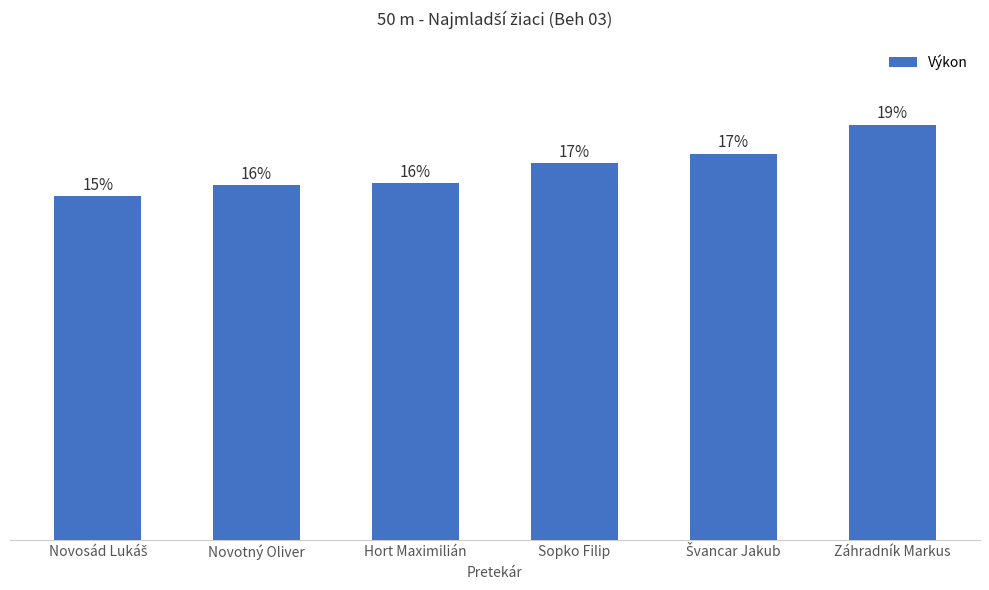

What is the change in value from Sopko Filip to Švancar Jakub?

+0.2